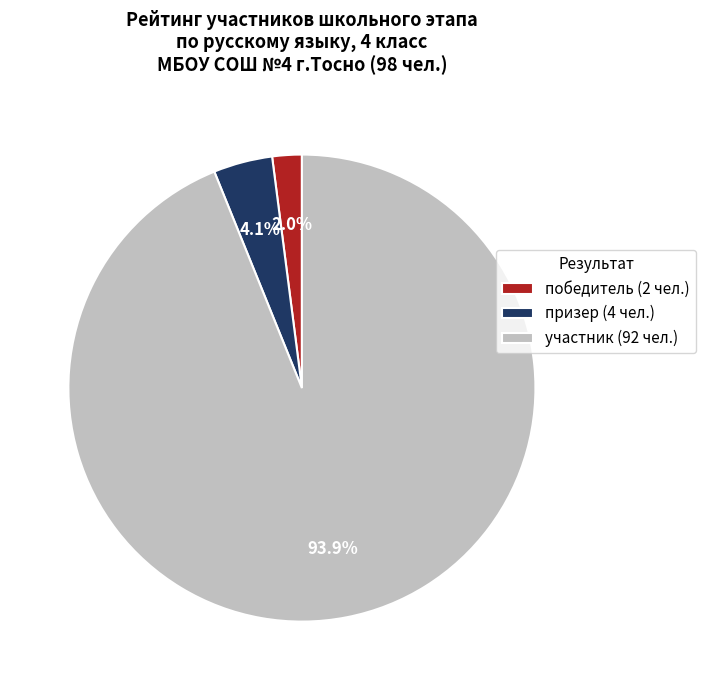

Between участник and победитель, which is larger?

участник